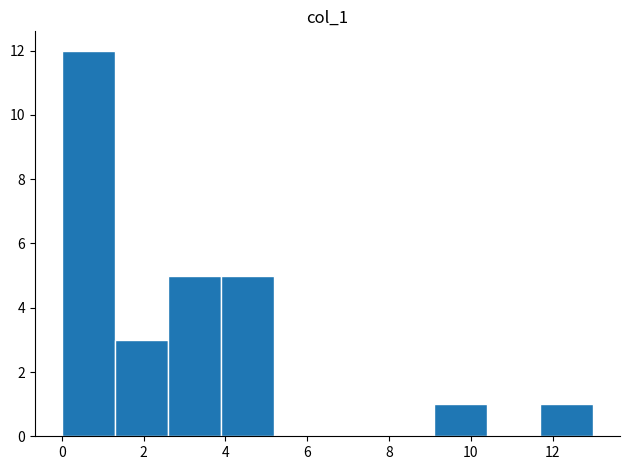

What is the height of the bar covering 2.6 to 3.9 on the x-axis? Neither the bar edges nor the heights are printed on the chart, so give them approximately, as read against the axes.

5